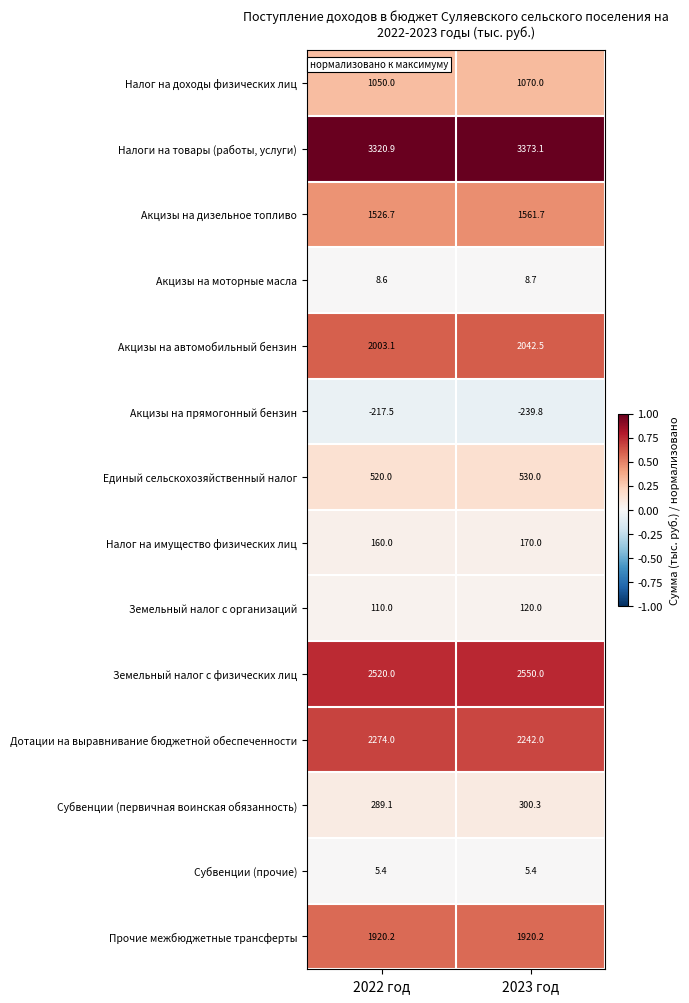

What is the difference between the Налог на доходы физических лиц values at 2022 год and 2023 год?

20.0